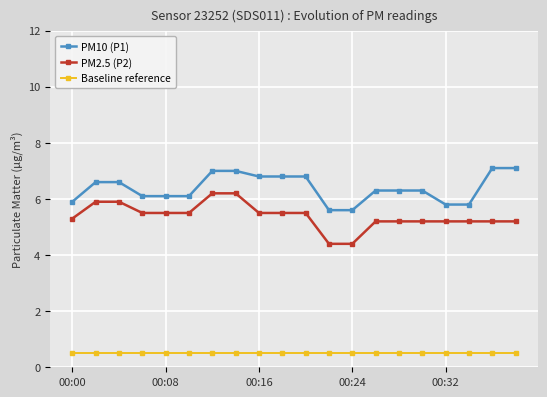

What is the smallest value displayed?

0.5